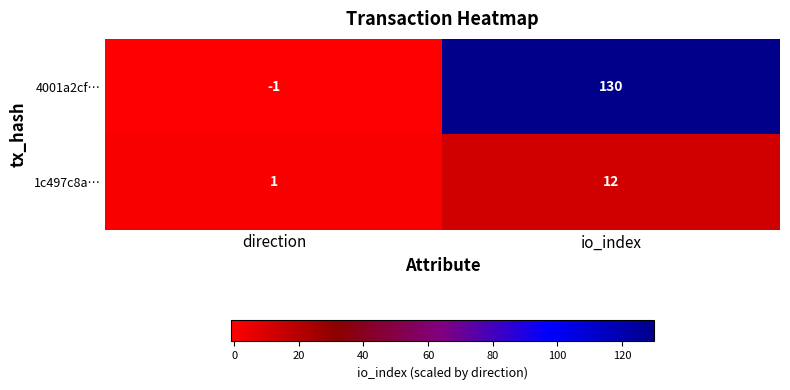

Which series changed the most between direction and io_index?

4001a2cf…